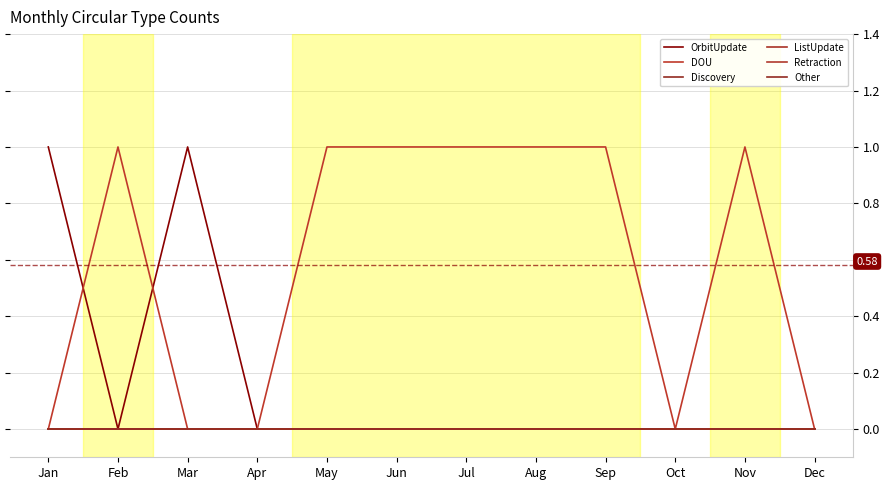

At which category is the sum across all series the highest?

Jan